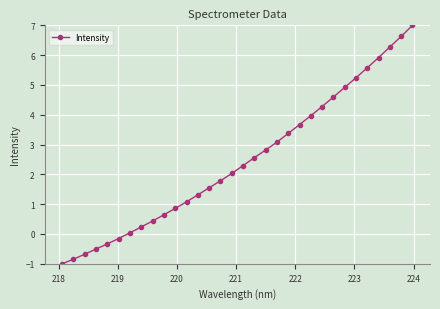

What is the value of the 9th point from the left?

0.4